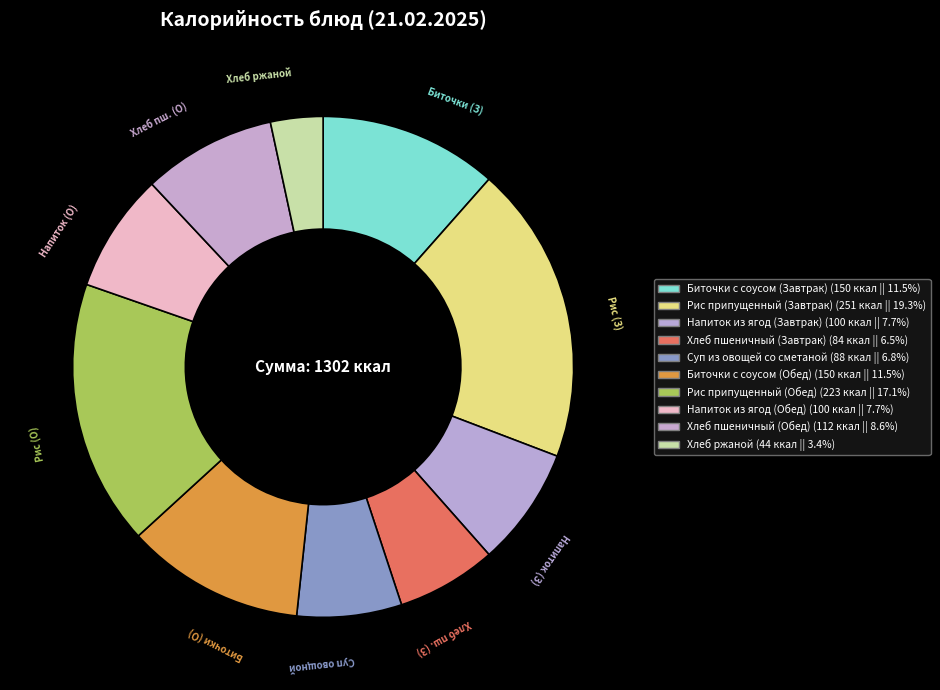

Count the number of slices in the pie.

10